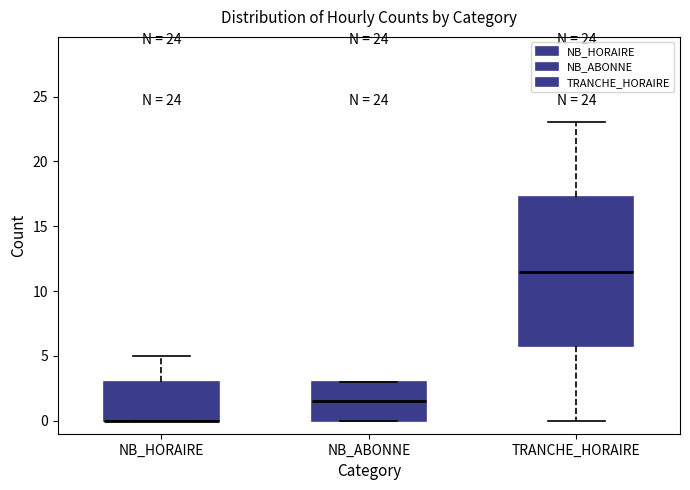

Comparing the boxes themselves (not the whiskers), which one is the tallest?

TRANCHE_HORAIRE